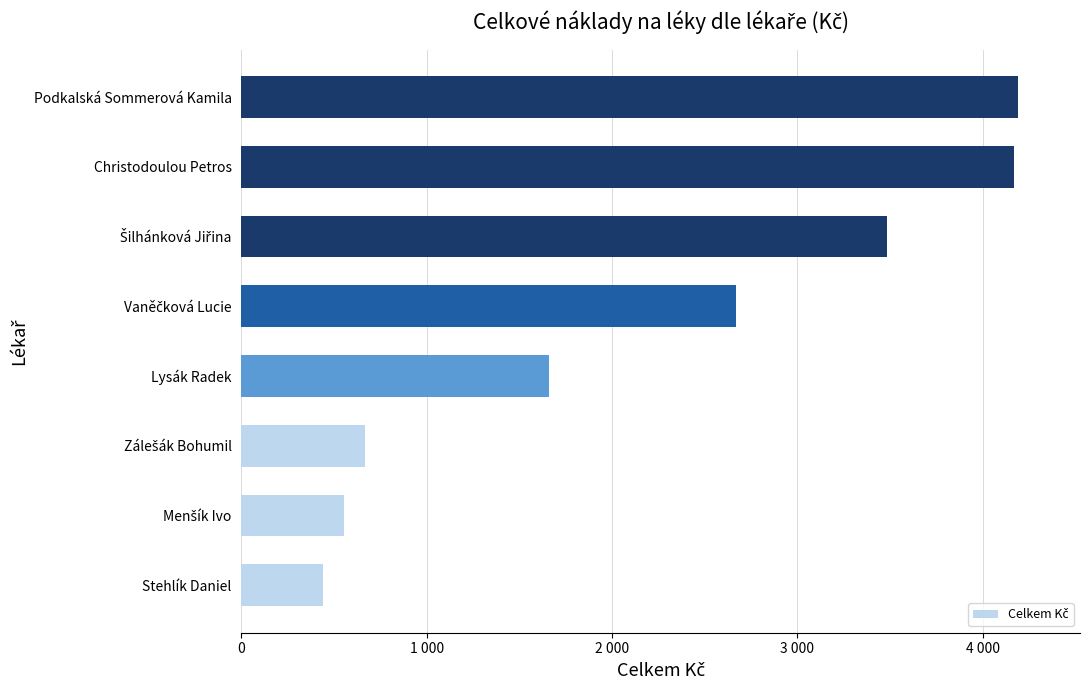

Are the bars horizontal?

Yes